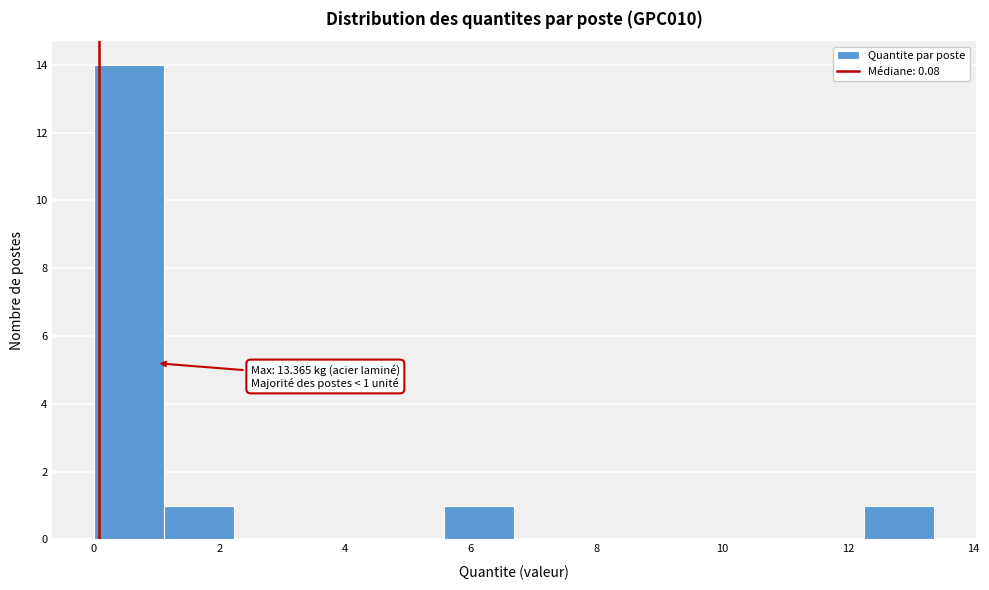

Over which range of the x-axis is the bar tallest?

0.0 to 1.2